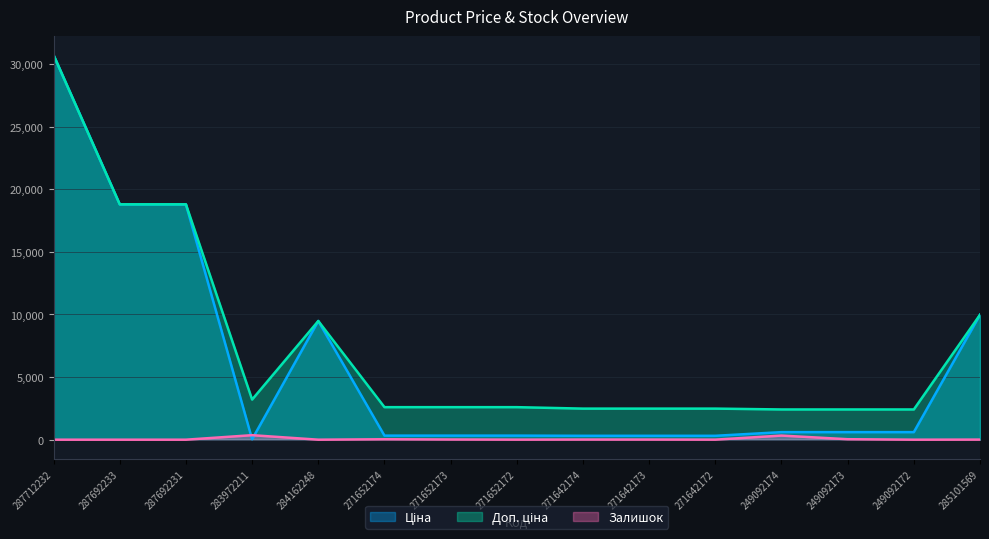

What is the label of the 9th point from the left?

271642174